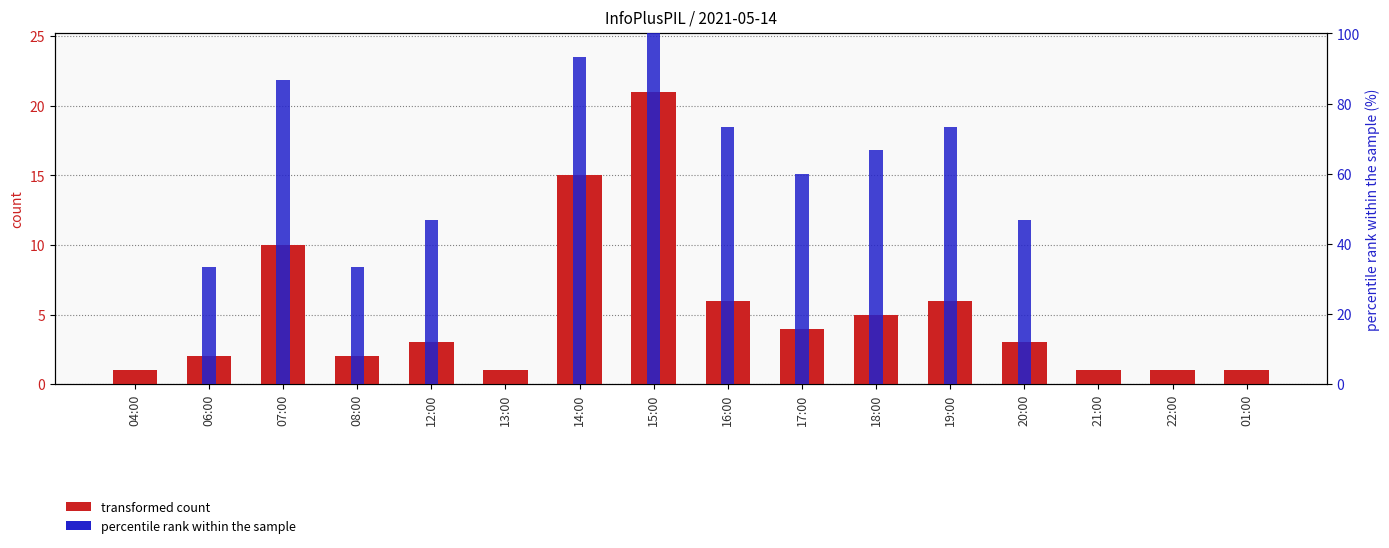

The value of transformed count at 20:00 is 5.2. True or false?

False